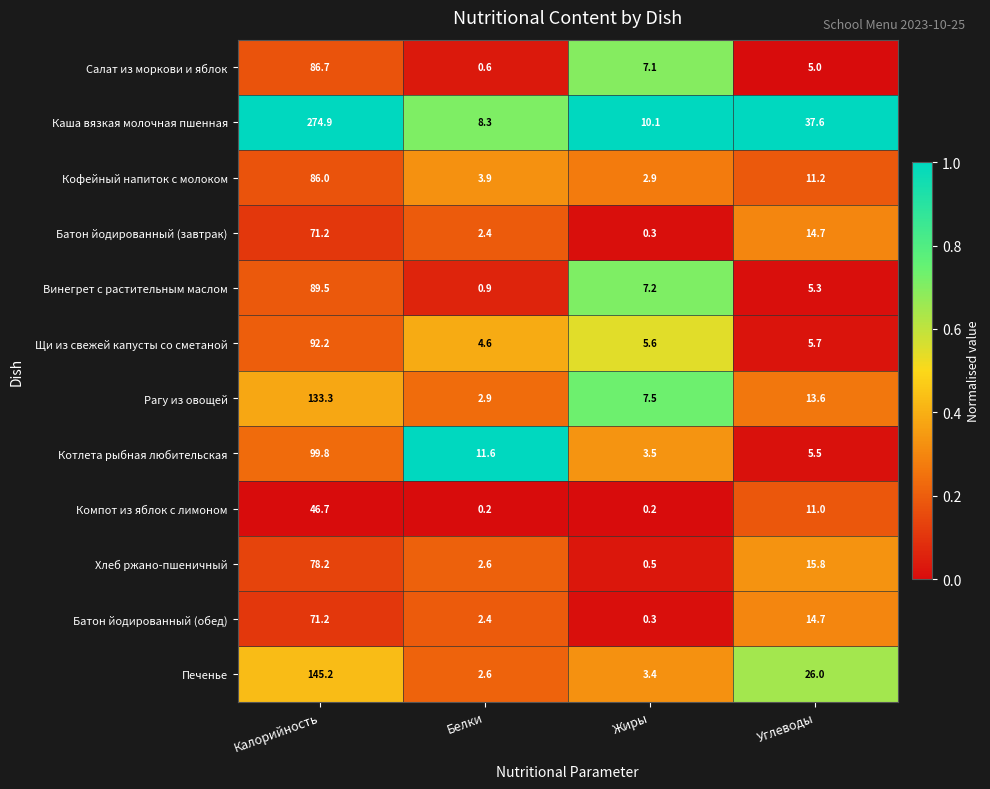

What is the average value of the Хлеб ржано-пшеничный series?

24.3